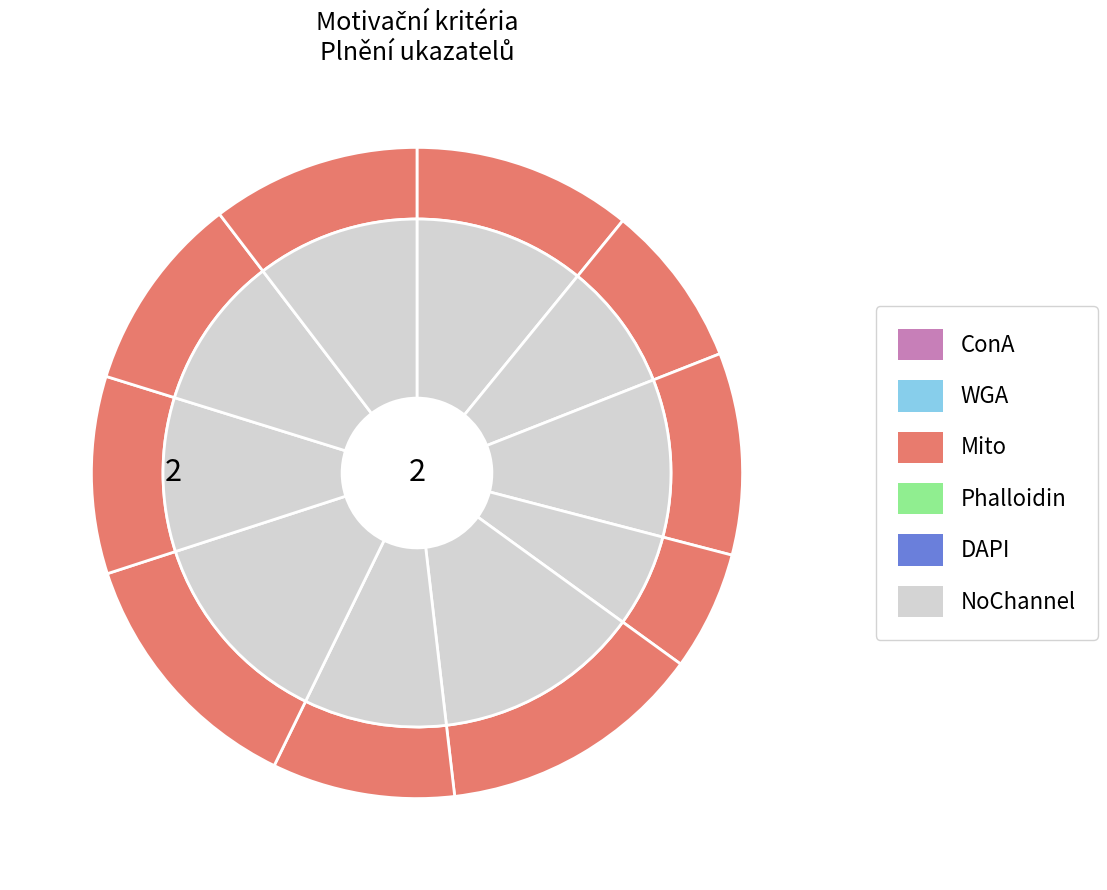

To the nearest percent, what is the average slice percentage?

10%